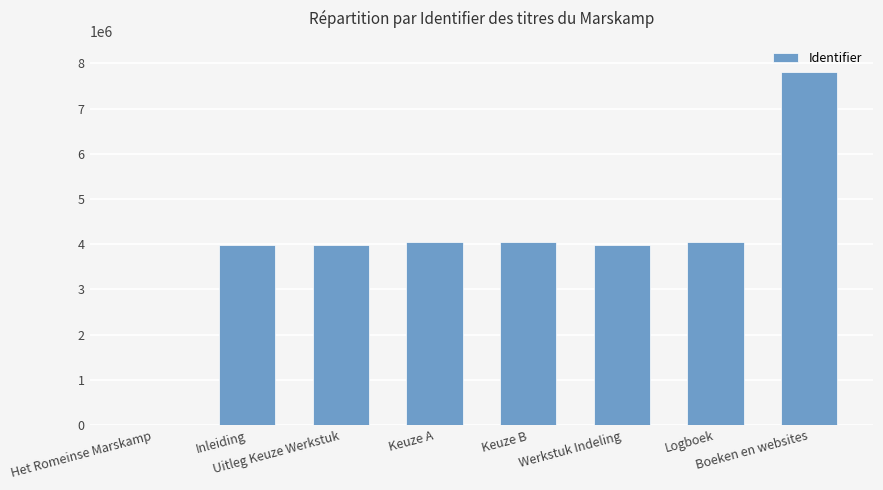

What is the sum of all values?

31945738